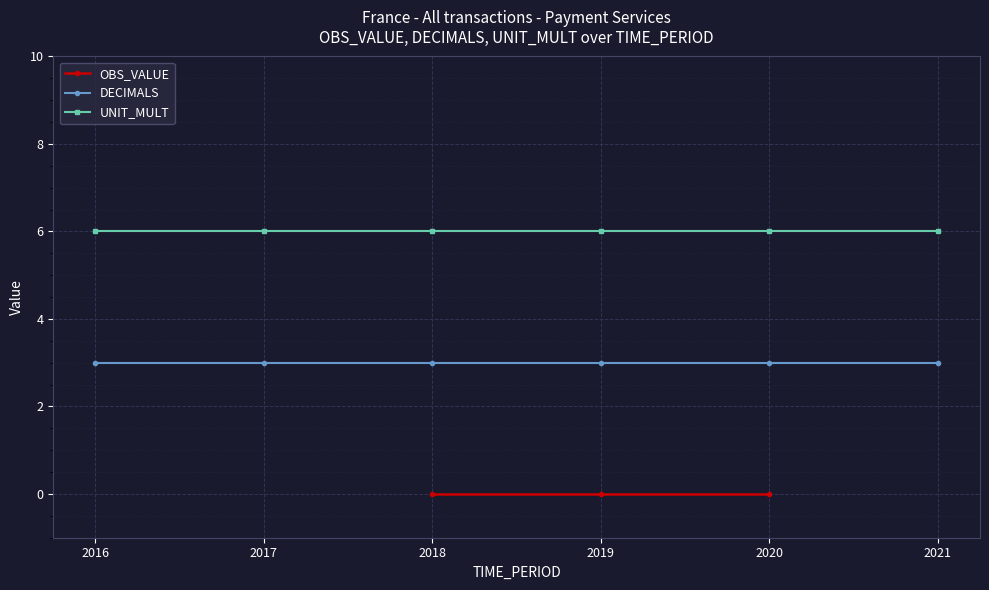

Is this an area chart (filled region under the line)?

No